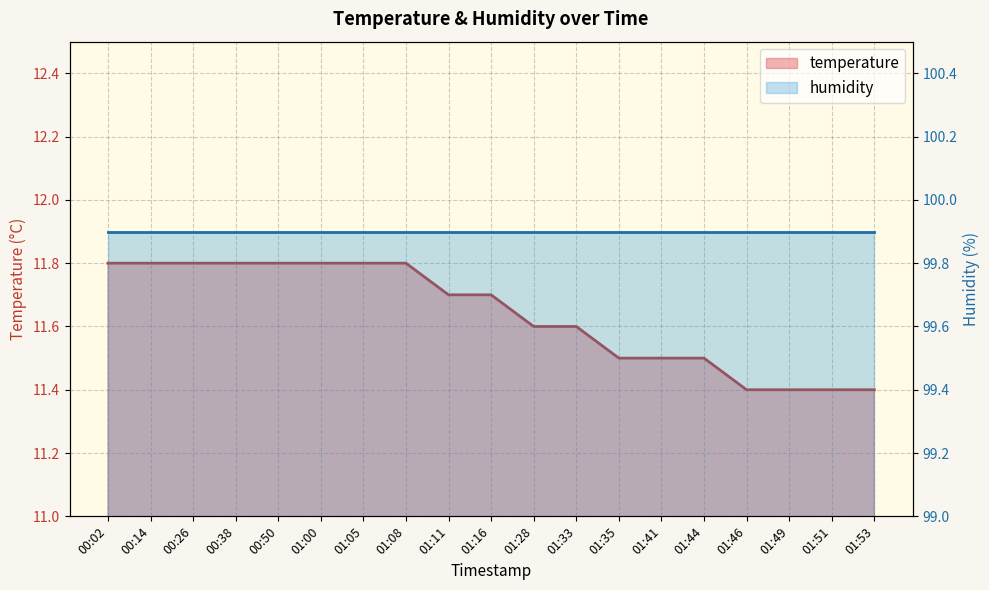

True or false: there are more than 1 points higher than both neighbors.

False